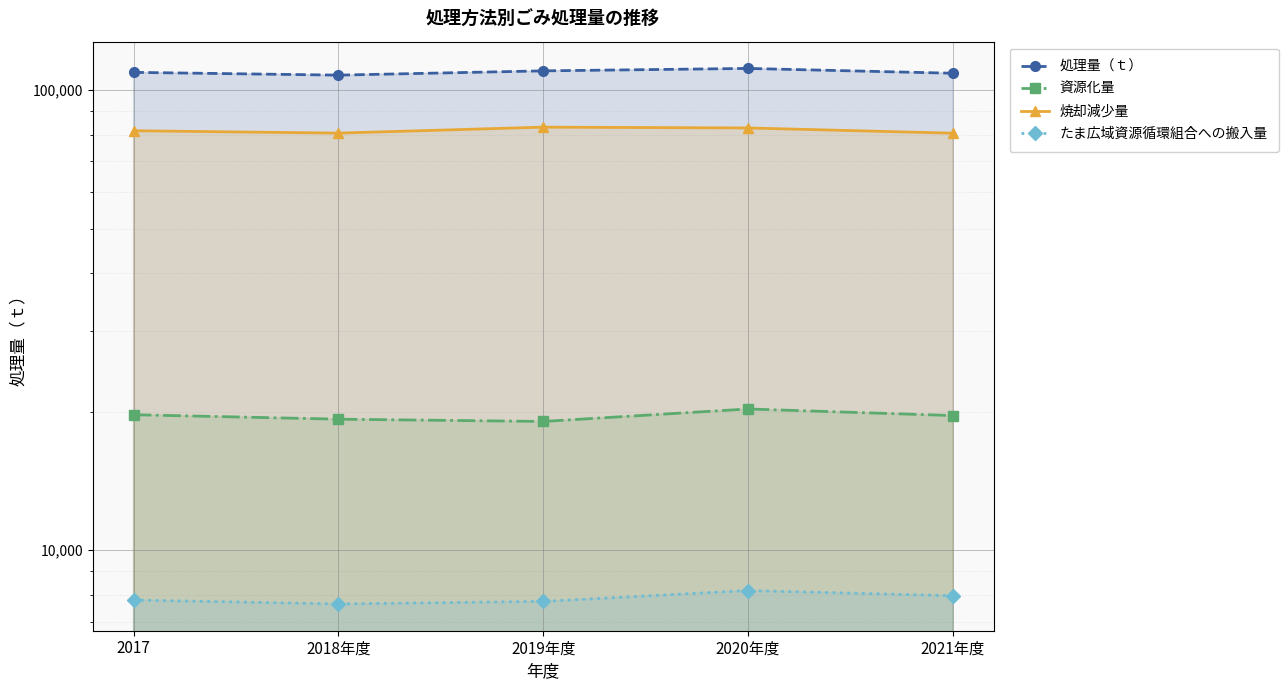

What is the smallest value displayed?

7646